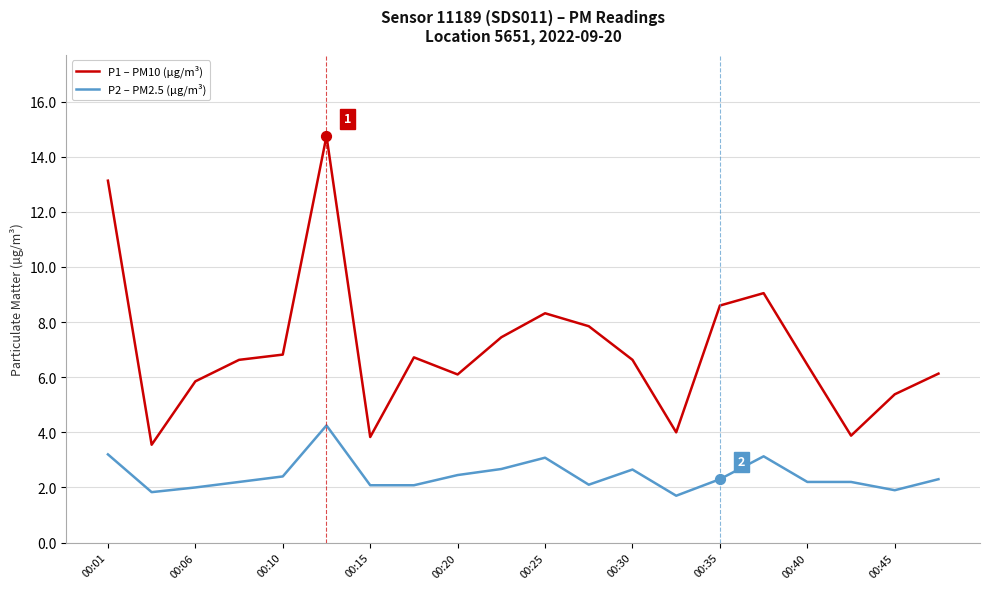

What are all the series names shown in the legend?

P1 – PM10 (µg/m³), P2 – PM2.5 (µg/m³)